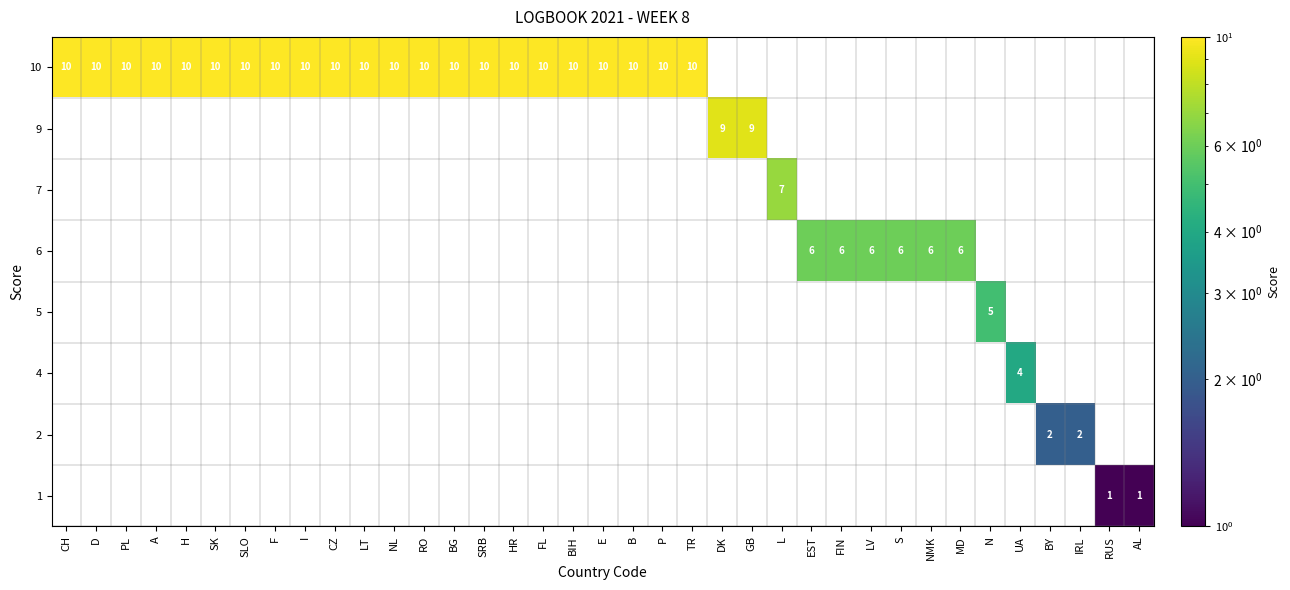

The 1 series shows -1 at L. True or false?

False